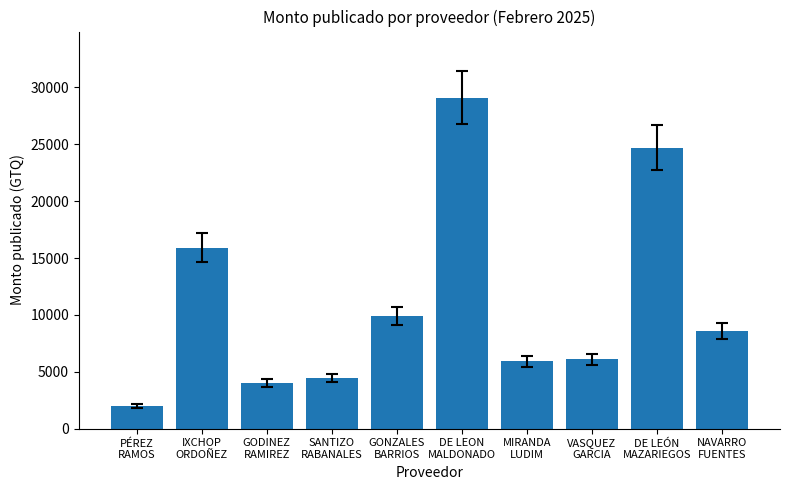

What is the greatest value displayed?

29100